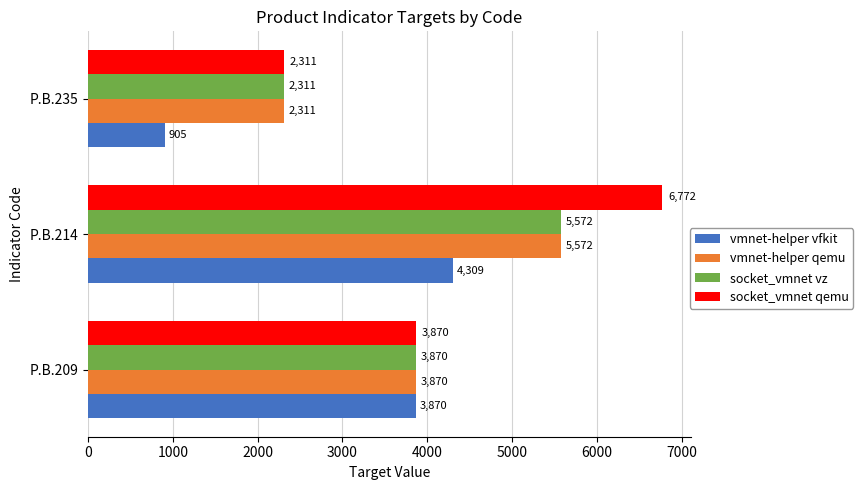

What is the difference between the socket_vmnet vz values at P.B.235 and P.B.209?

1559